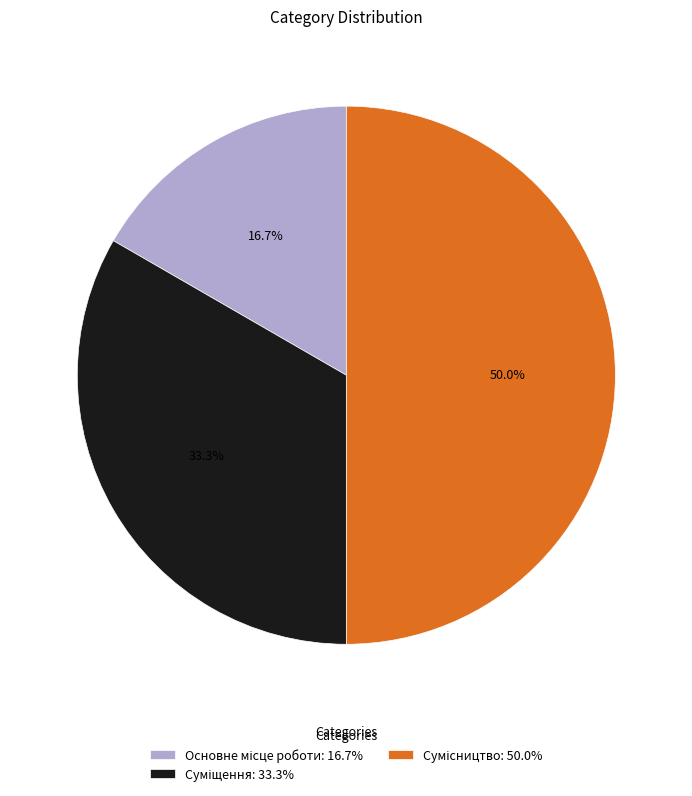

Between Сумісництво and Основне місце роботи, which is larger?

Сумісництво